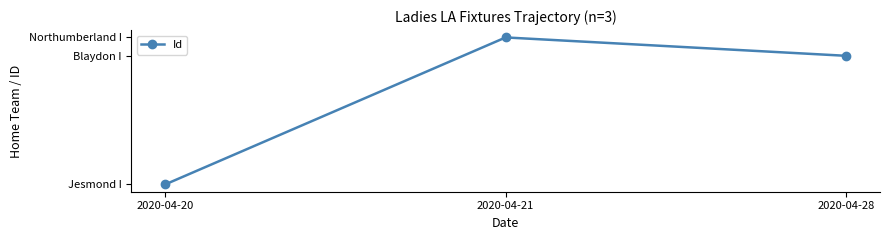

Reading right to left, what are all the values shown in this chart?

2020-04-28=3284	2020-04-21=3286	2020-04-20=3270